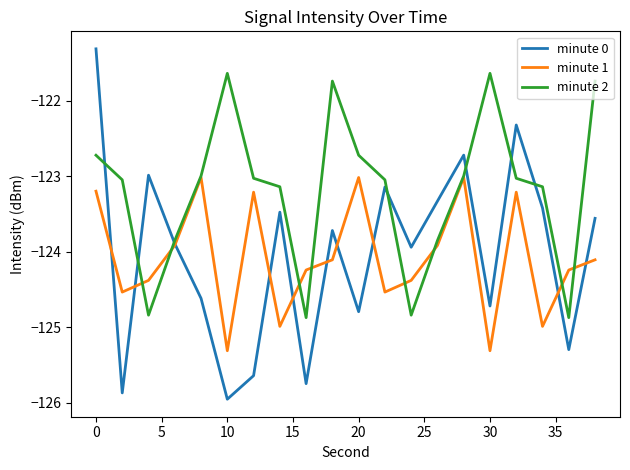

What are all the series names shown in the legend?

minute 0, minute 1, minute 2